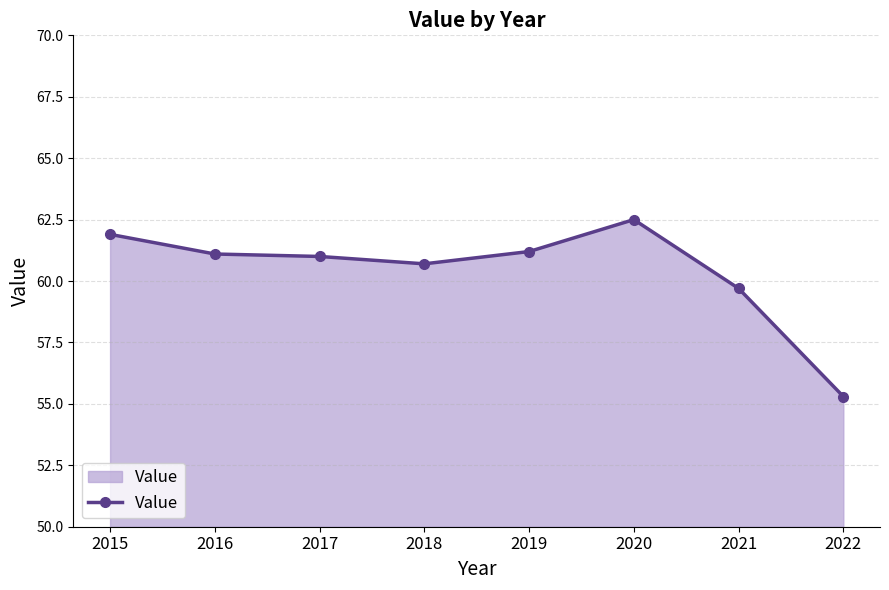

Where is the data nearest to the value 58?

2021